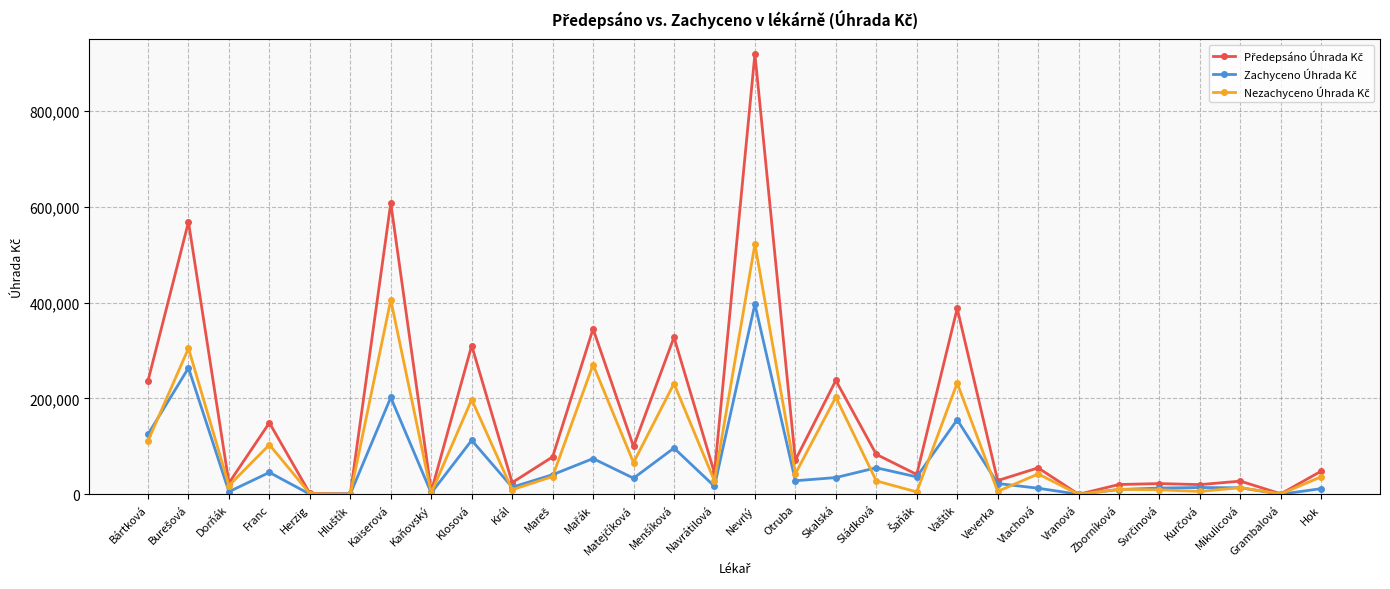

What is the difference between the highest and lowest values at Skalská?

202606.9